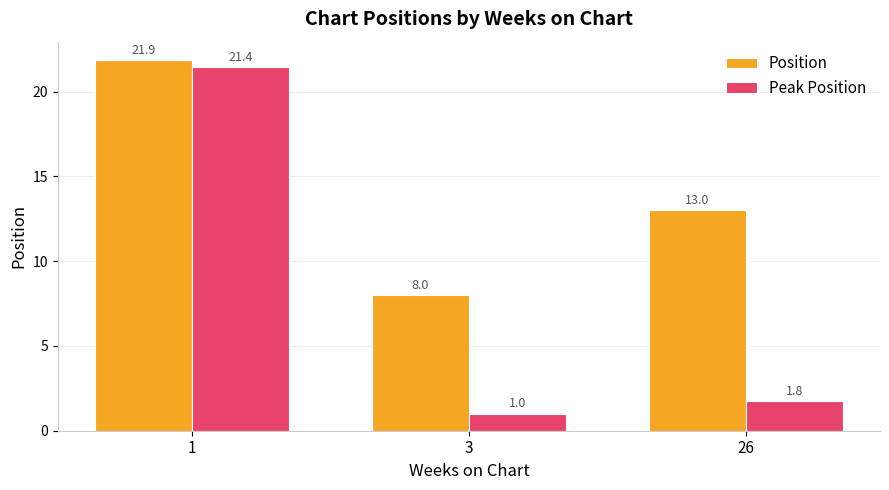

True or false: Position has a value of 13.0 at 26.

True